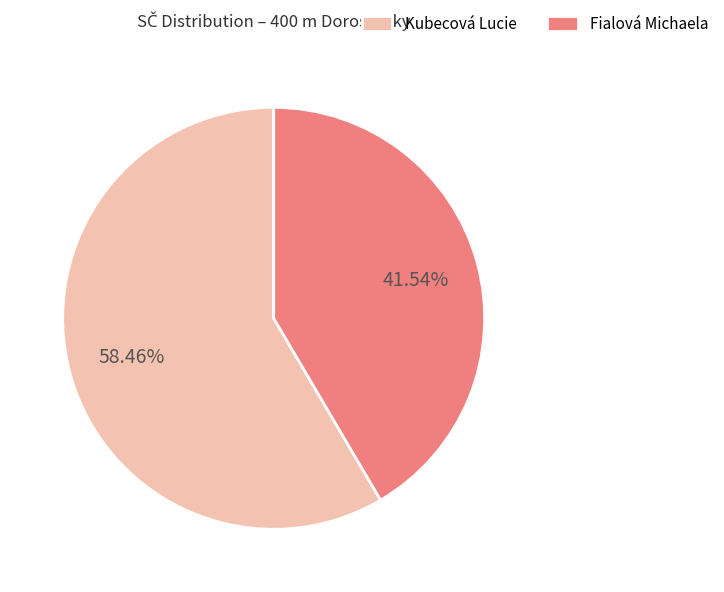

Which has a higher value, Kubecová Lucie or Fialová Michaela?

Kubecová Lucie